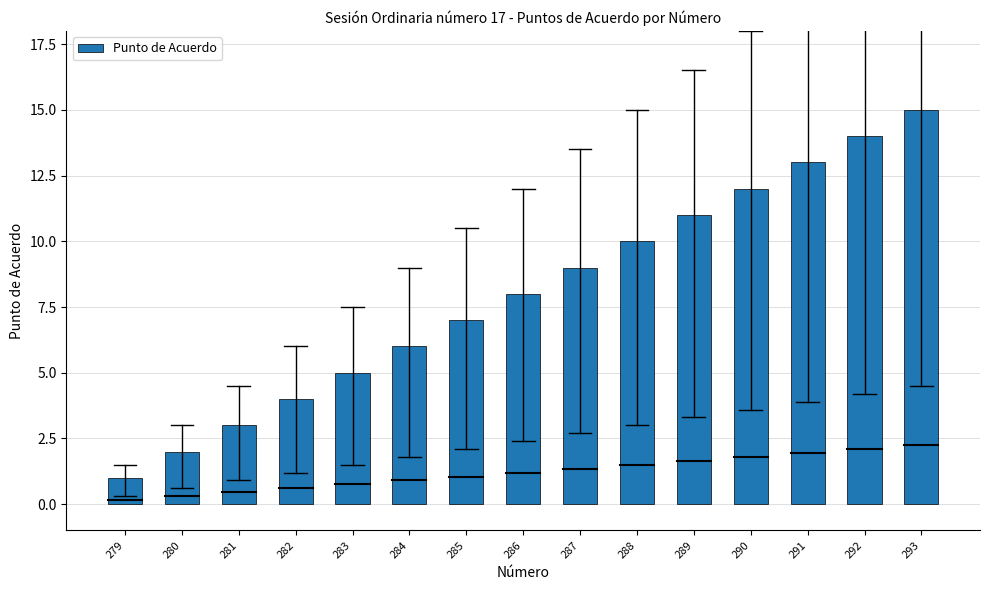

The chart shows a value of 8 at 293. True or false?

False